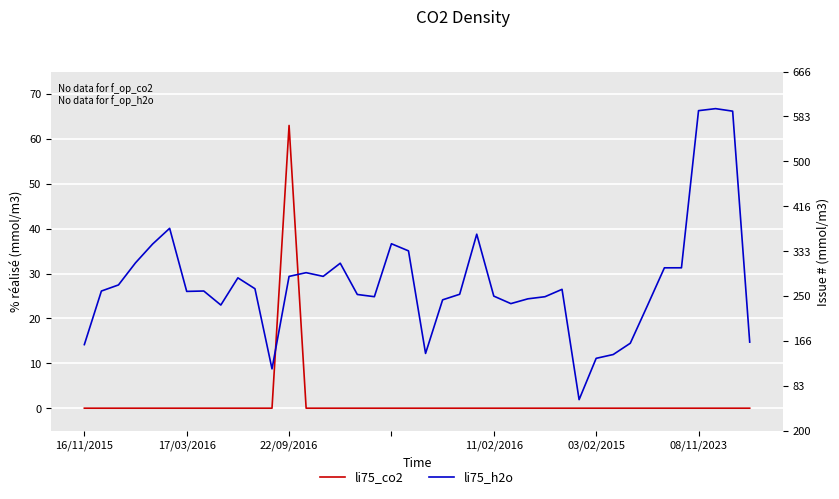

List the series in order of their overall mean, lowest first.

li75_co2, li75_h2o